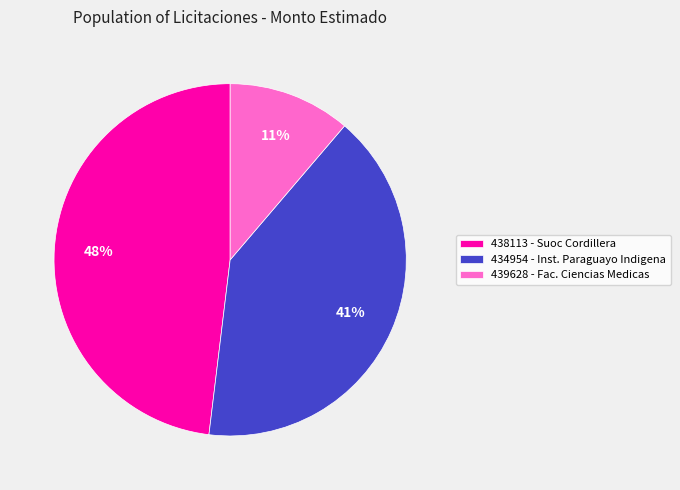

How many segments does this pie chart have?

3